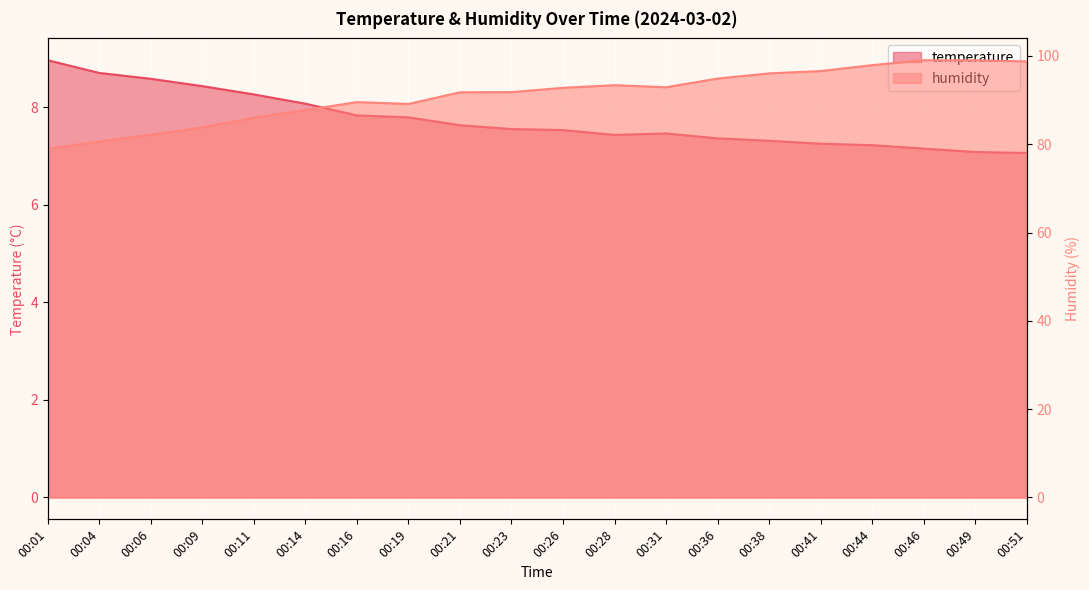

True or false: temperature and humidity intersect in this chart.

False